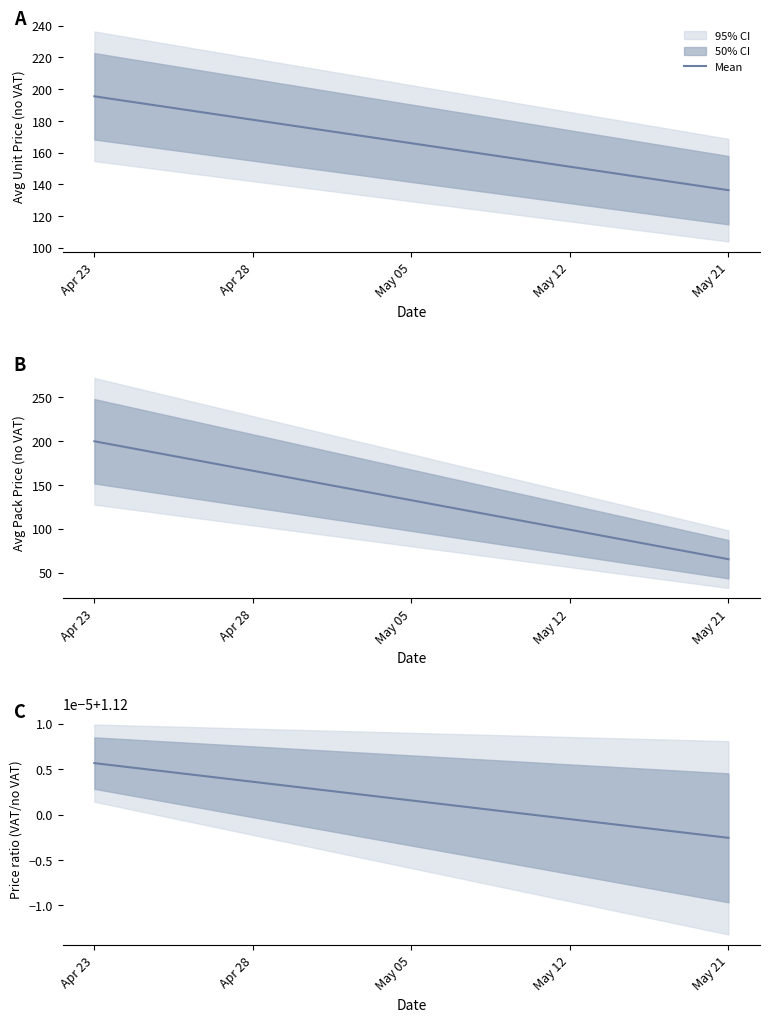

Where is the data nearest to the value 1?

May 21